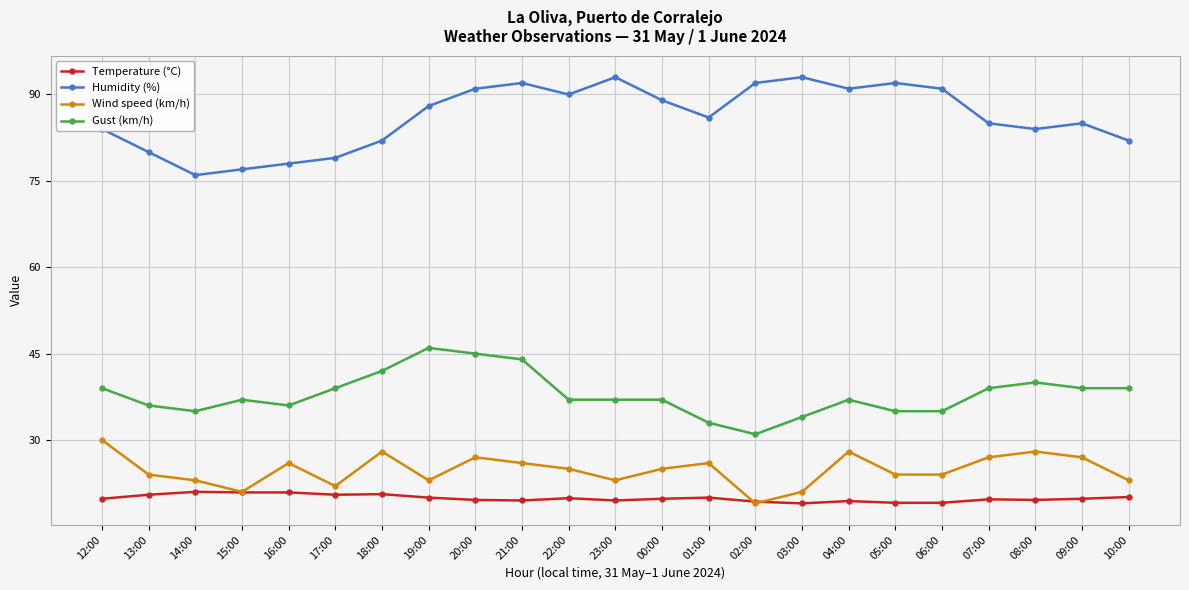

What is the total value across all series at 08:00?

171.6